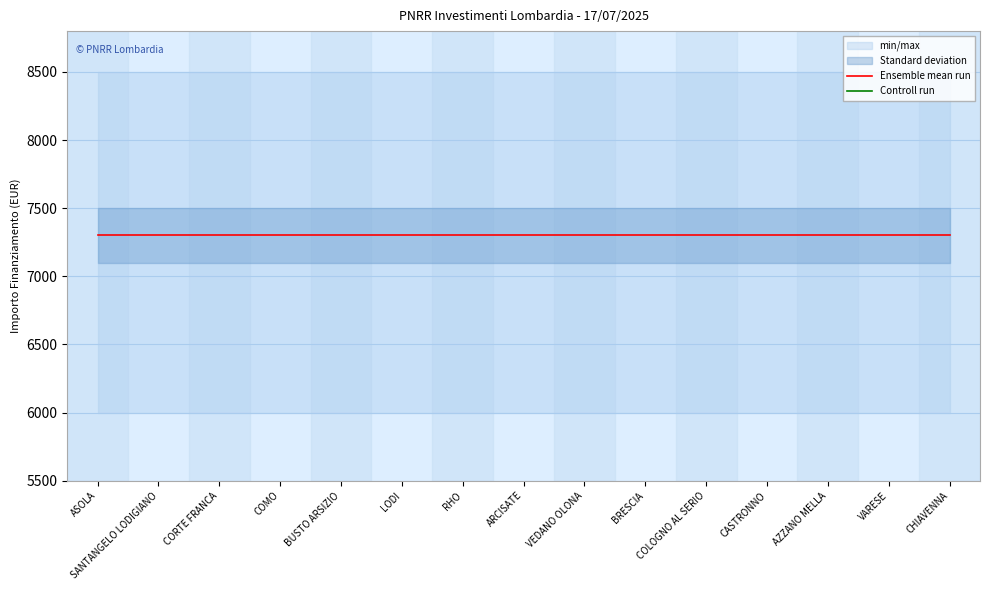

Rank the categories by Controll run value from highest to lowest.

ASOLA, SANTANGELO LODIGIANO, CORTE FRANCA, COMO, BUSTO ARSIZIO, LODI, RHO, ARCISATE, VEDANO OLONA, BRESCIA, COLOGNO AL SERIO, CASTRONNO, AZZANO MELLA, VARESE, CHIAVENNA